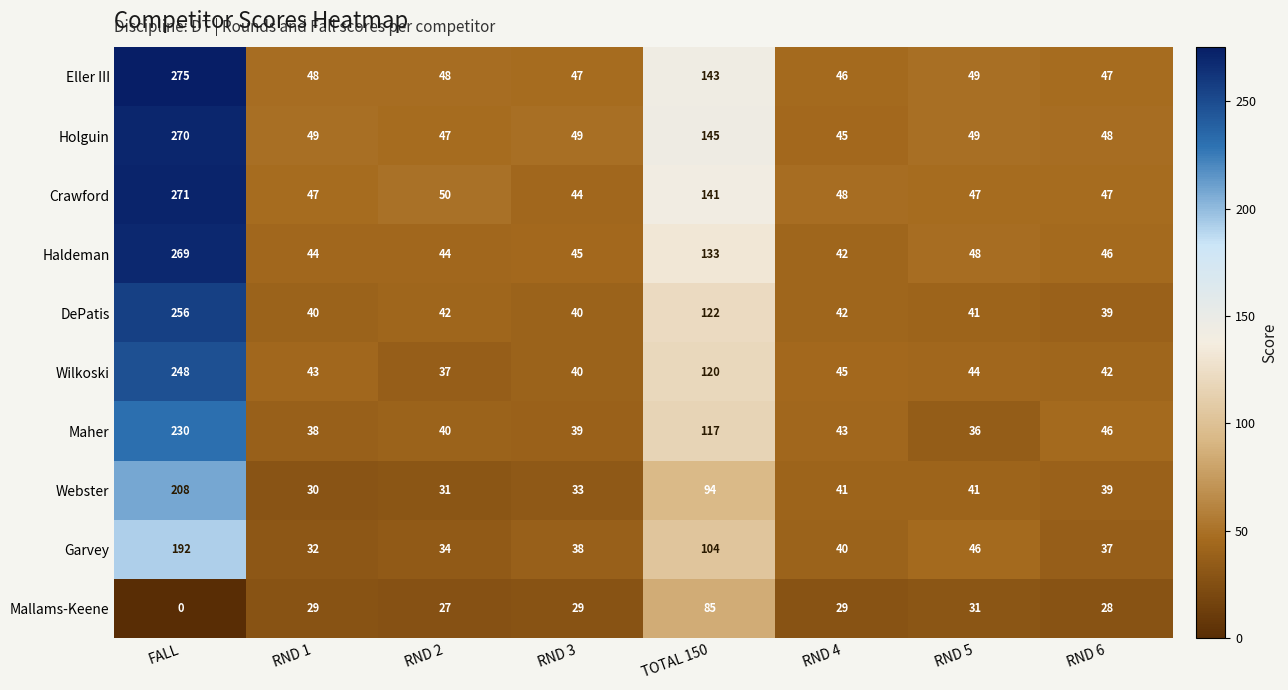

The Wilkoski series shows 44 at RND 5. True or false?

True